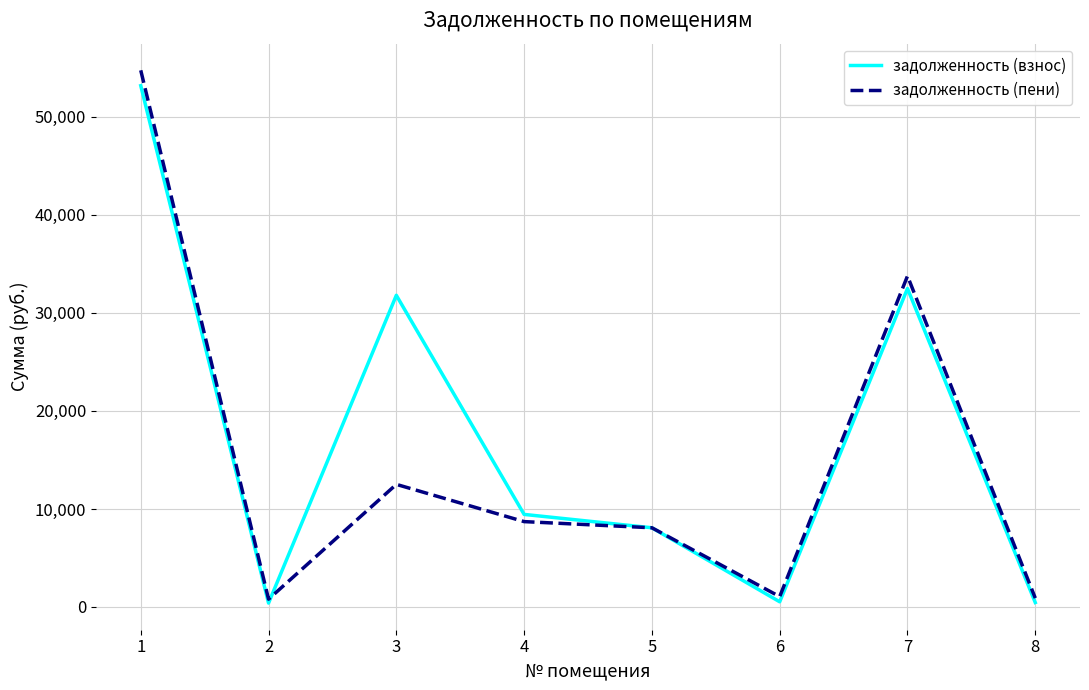

How many values in the задолженность (пени) series are below 8709?

4